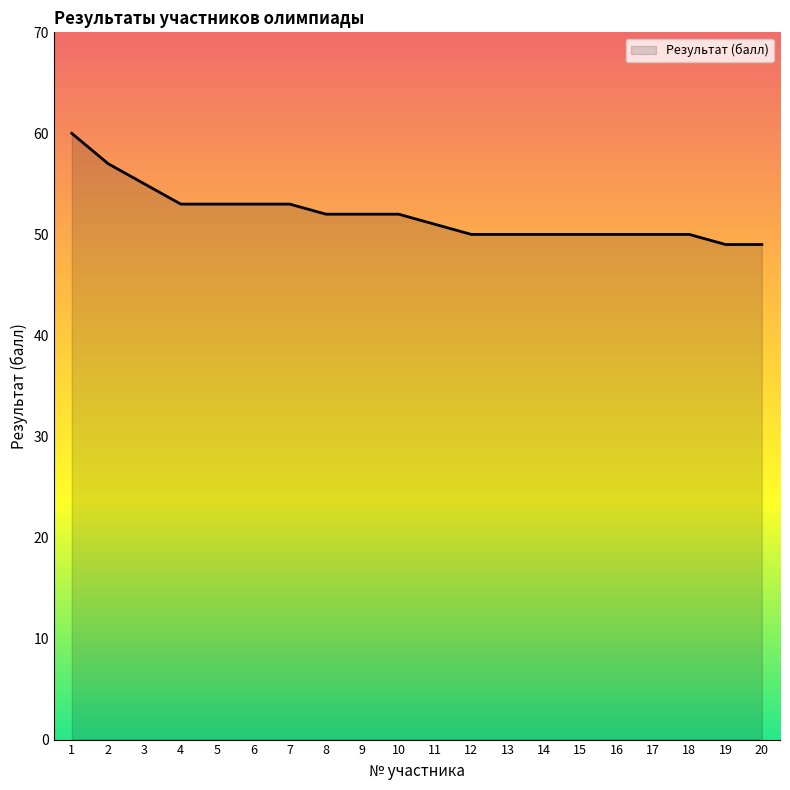

The value at 7 is 53. True or false?

True